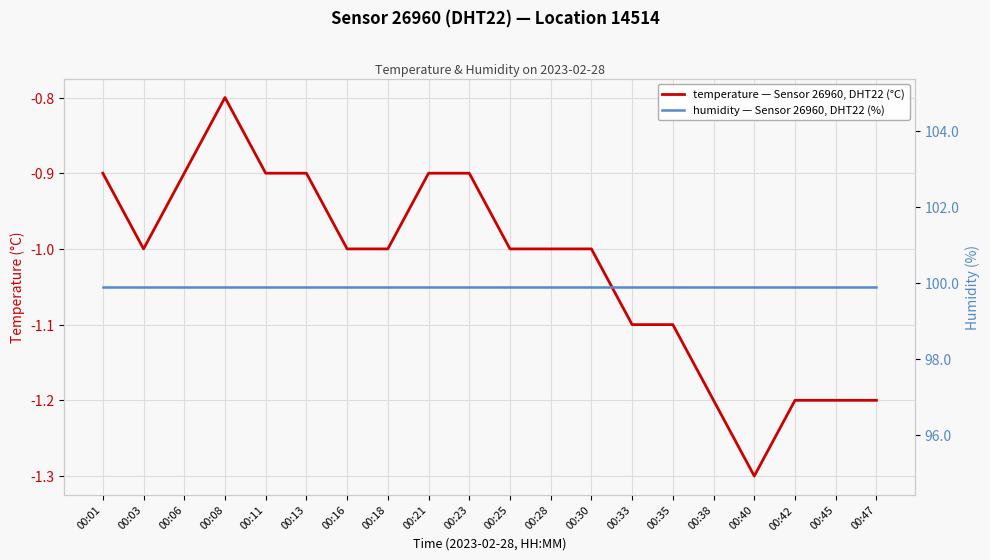

What is the total value across all series at 00:28?

98.9